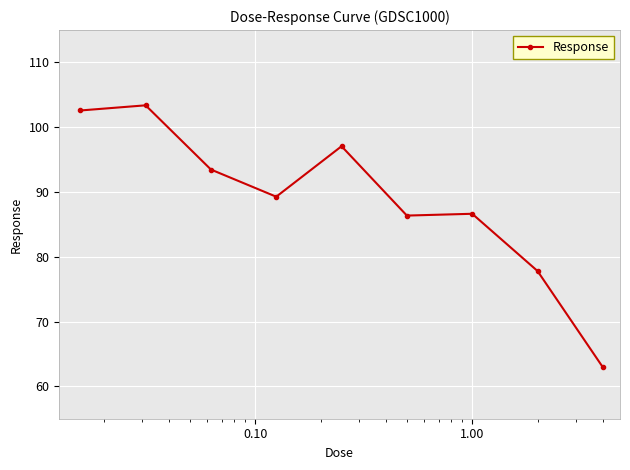

What is the difference between the maximum and second lowest values?

25.6